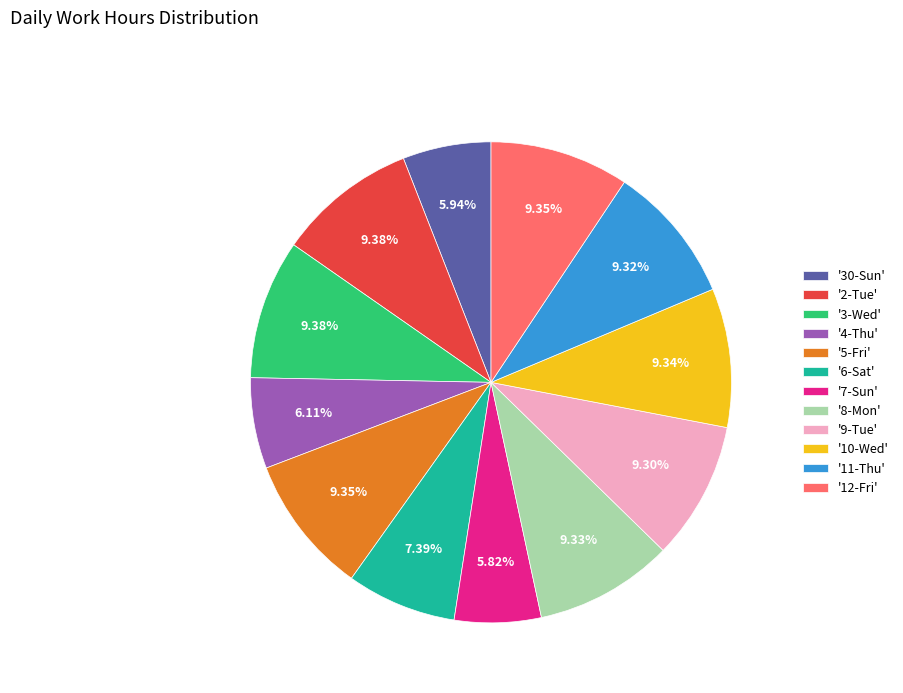

Approximately how many times larger is the value at '12-Fri' compared to '3-Wed'?

1.0